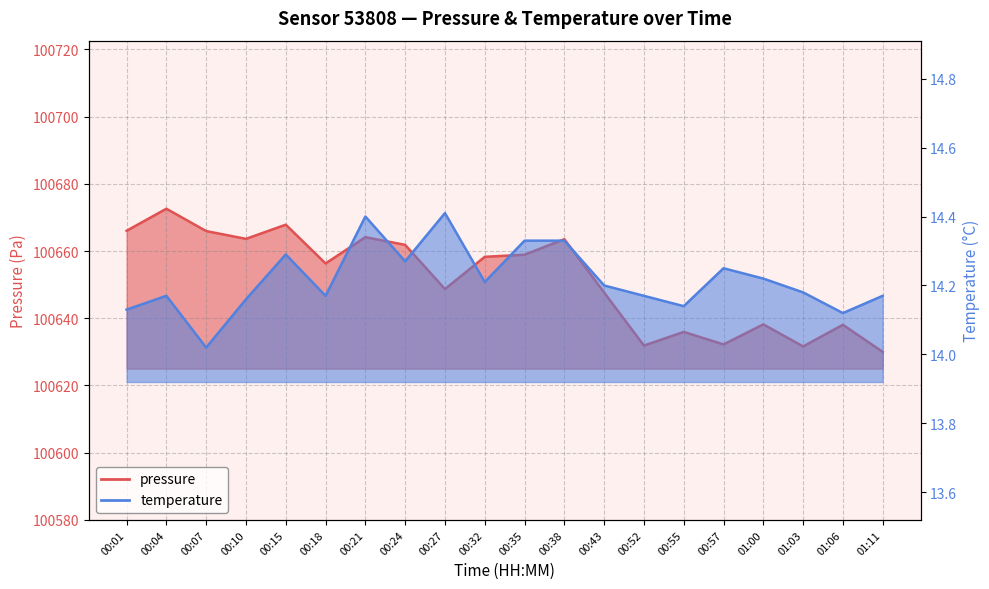

Which series has the widest spread of values?

pressure